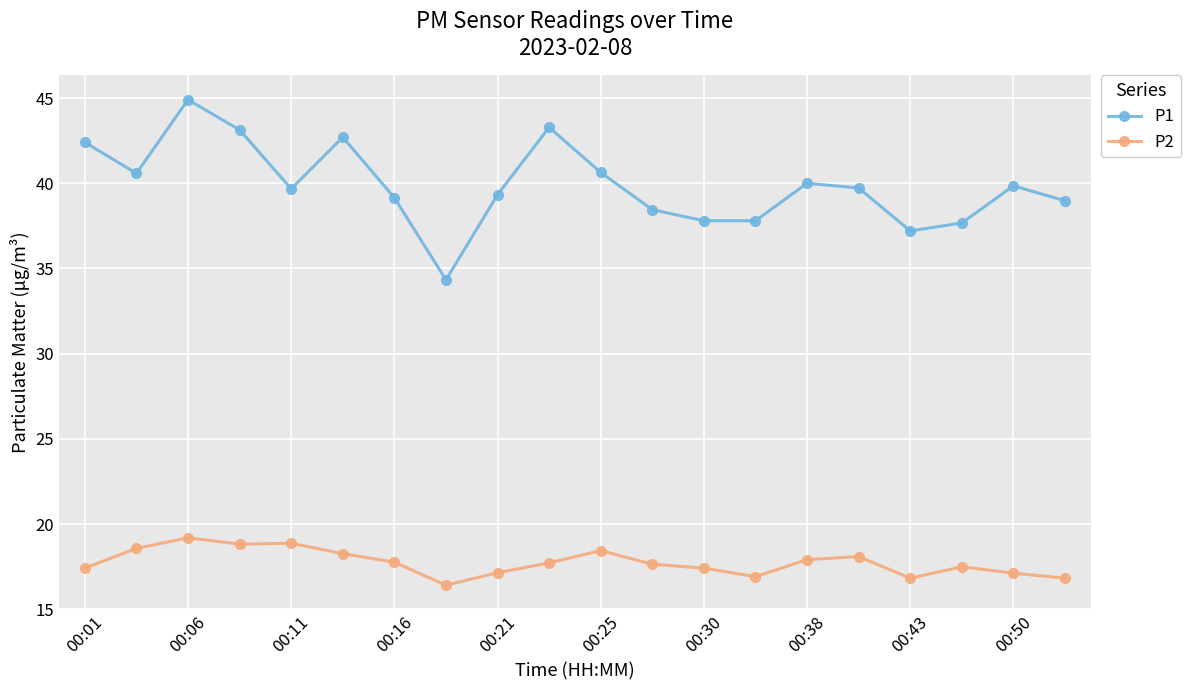

In P1, how many points are higher than both neighbors (excluding endpoints)?

5